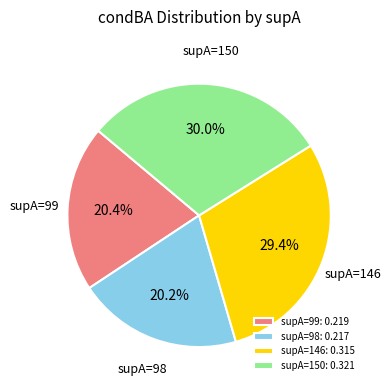

Count the number of slices in the pie.

4